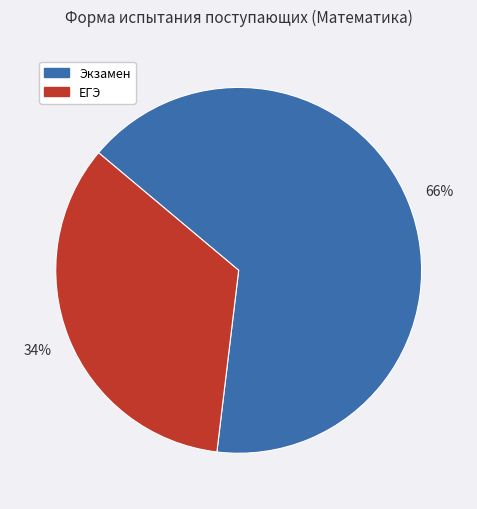

Which category has the biggest portion of the pie?

Экзамен